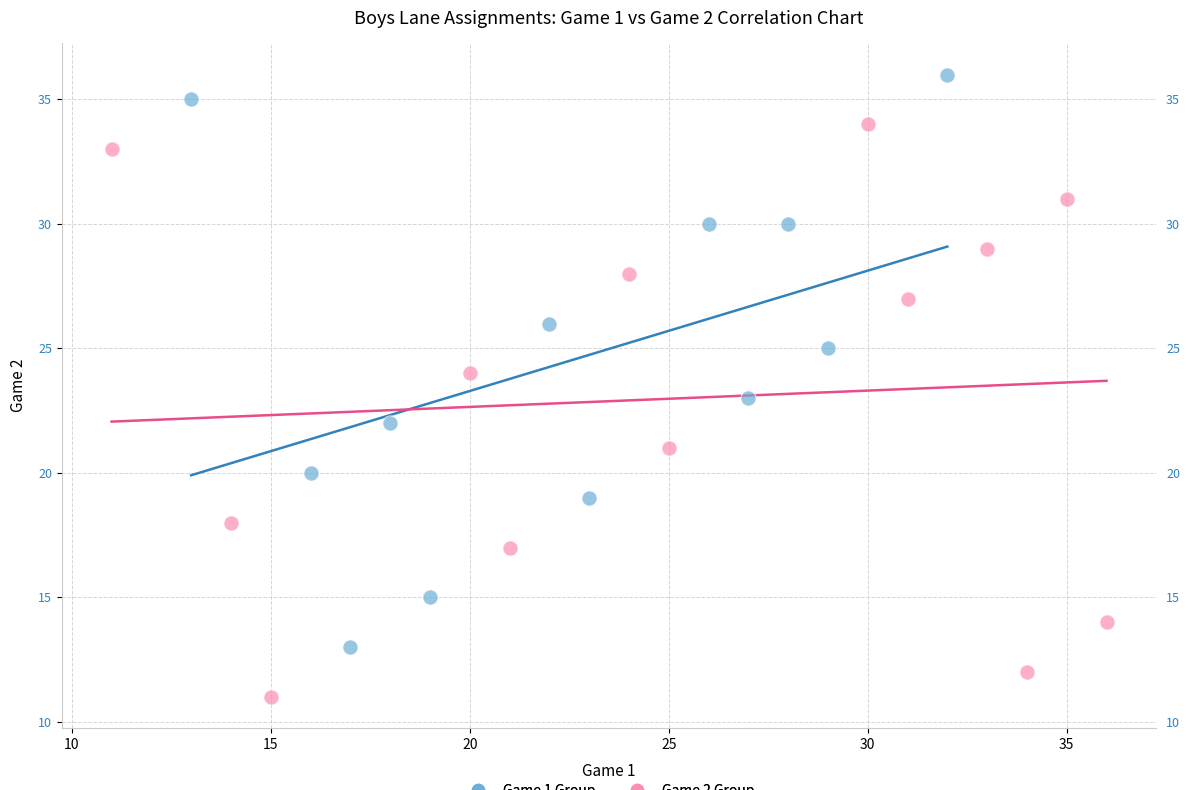

What are all the series names shown in the legend?

Game 1 Group, Game 2 Group